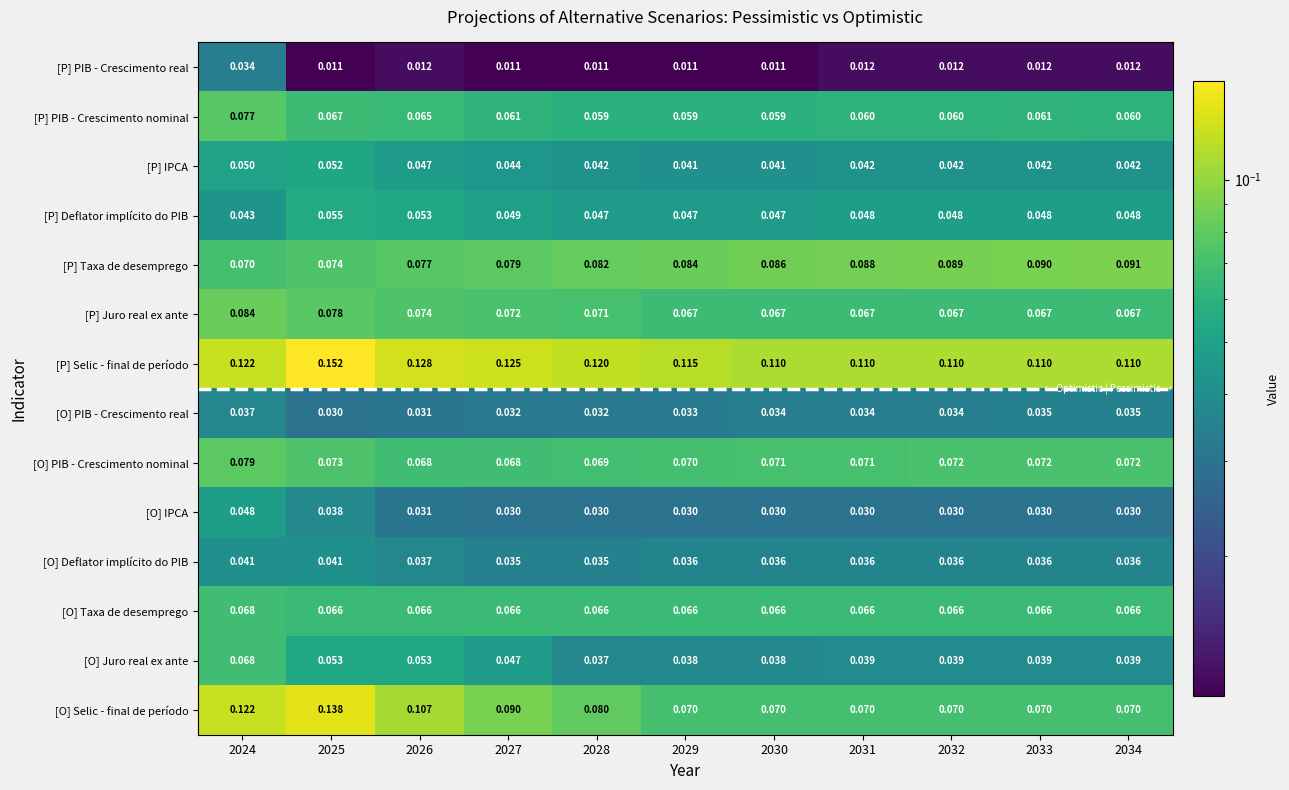

Between 2026 and 2033, which series saw the biggest shift?

[O] Selic - final de período